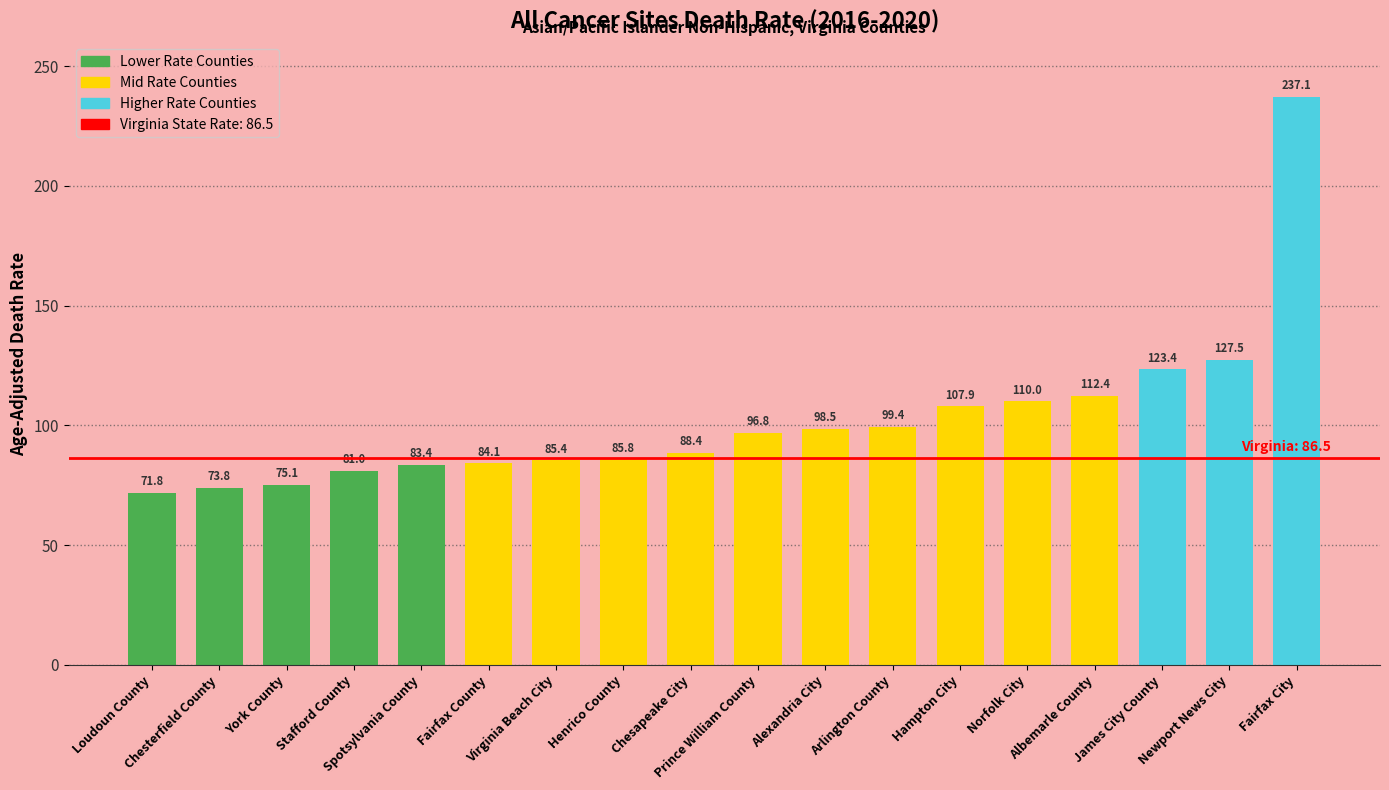

What is the maximum value shown in the chart?

237.1